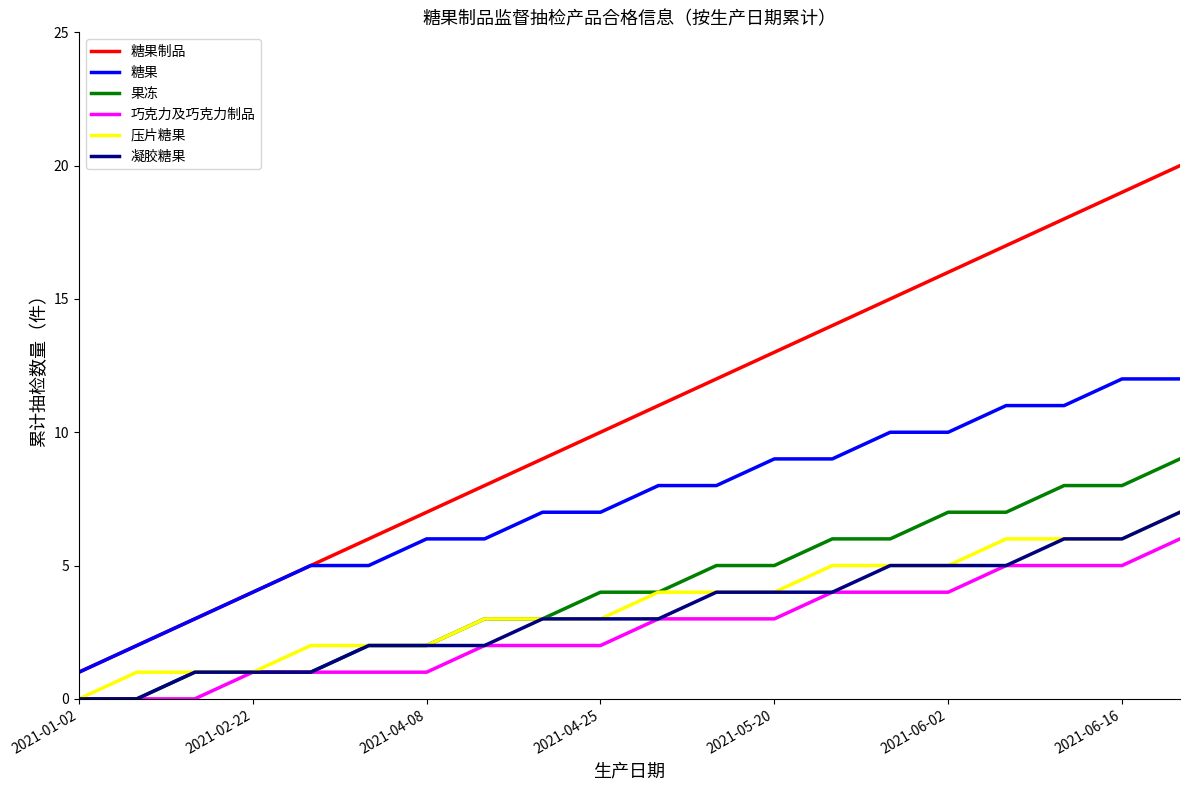

True or false: 压片糖果 and 糖果 intersect in this chart.

False